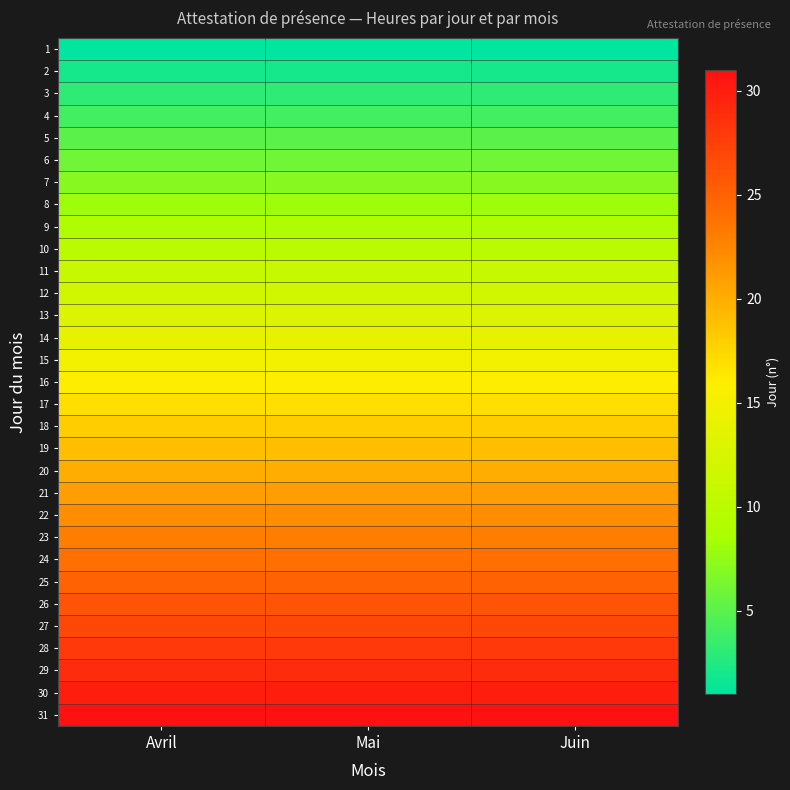

Rank the series by their maximum value, from lowest to highest.

1, 2, 3, 4, 5, 6, 7, 8, 9, 10, 11, 12, 13, 14, 15, 16, 17, 18, 19, 20, 21, 22, 23, 24, 25, 26, 27, 28, 29, 30, 31